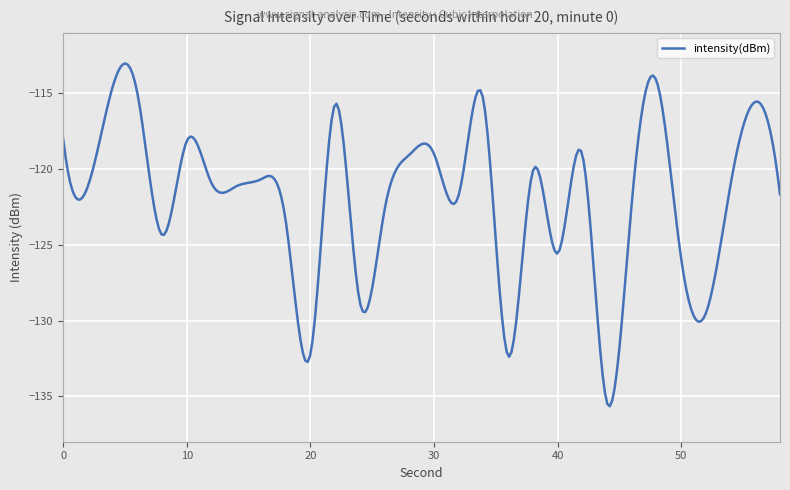

What is the minimum value shown in the chart?

-135.7